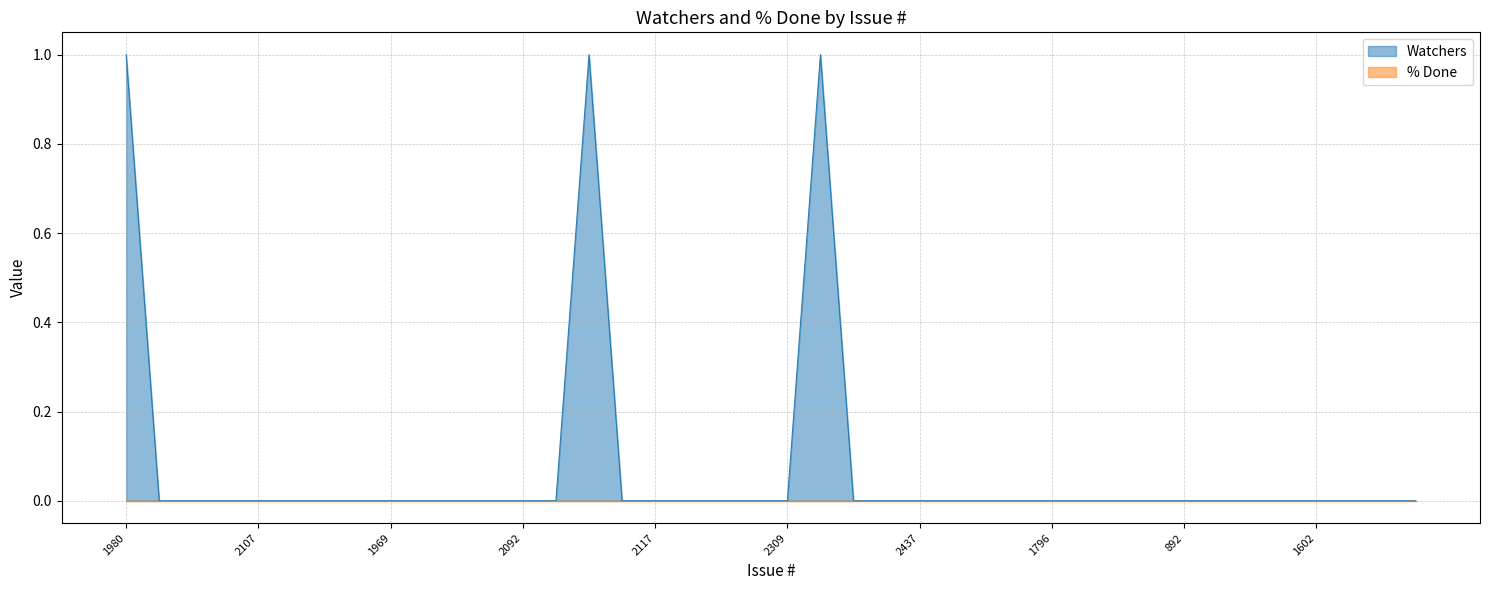

Rank the categories by value from lowest to highest.

1882, 2246, 2219, 2107, 1993, 1783, 2108, 1969, 2327, 1947, 2322, 2092, 1910, 2321, 2117, 2422, 1609, 2435, 2309, 2341, 2213, 2437, 2085, 1893, 2080, 1796, 994, 2426, 1915, 892, 1799, 2421, 2250, 1602, 1867, 1948, 1682, 1980, 2006, 2190